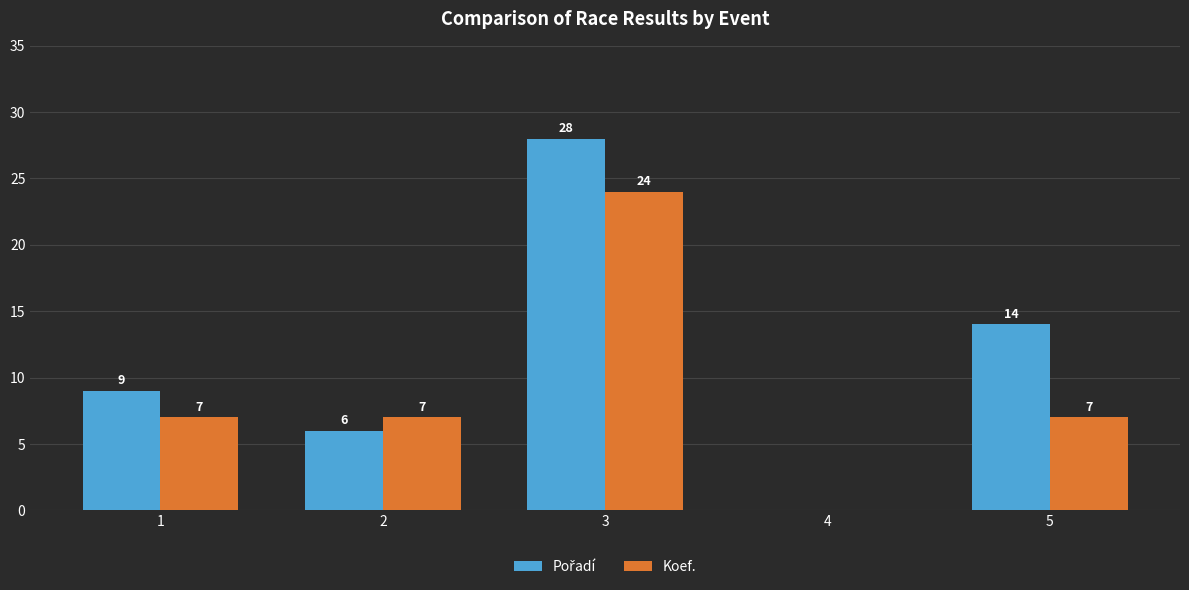

Are the bars horizontal?

No